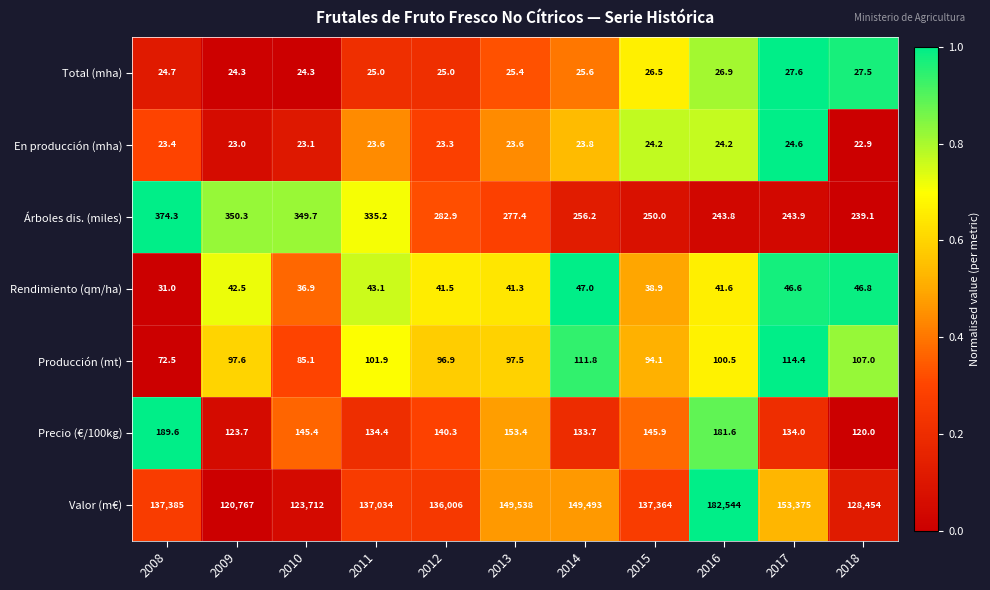

What is the difference between the maximum and minimum values in the Producción (mt) series?

41.9